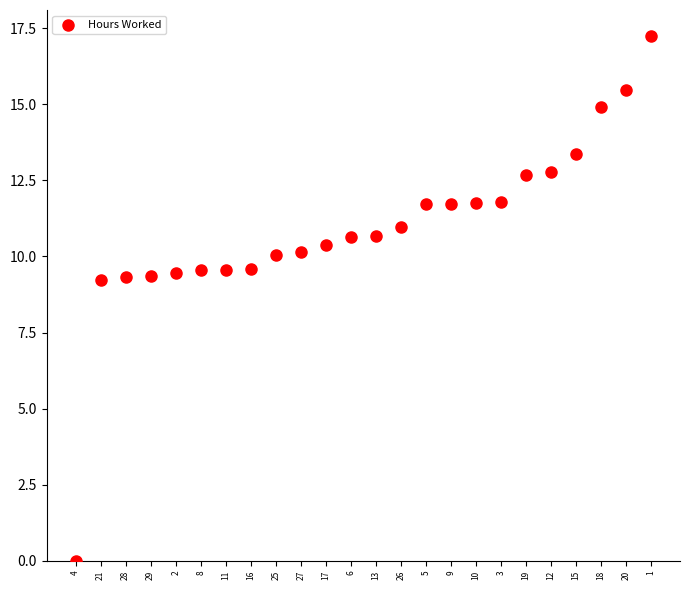

What is the range of Y values (max minus min)?

17.2